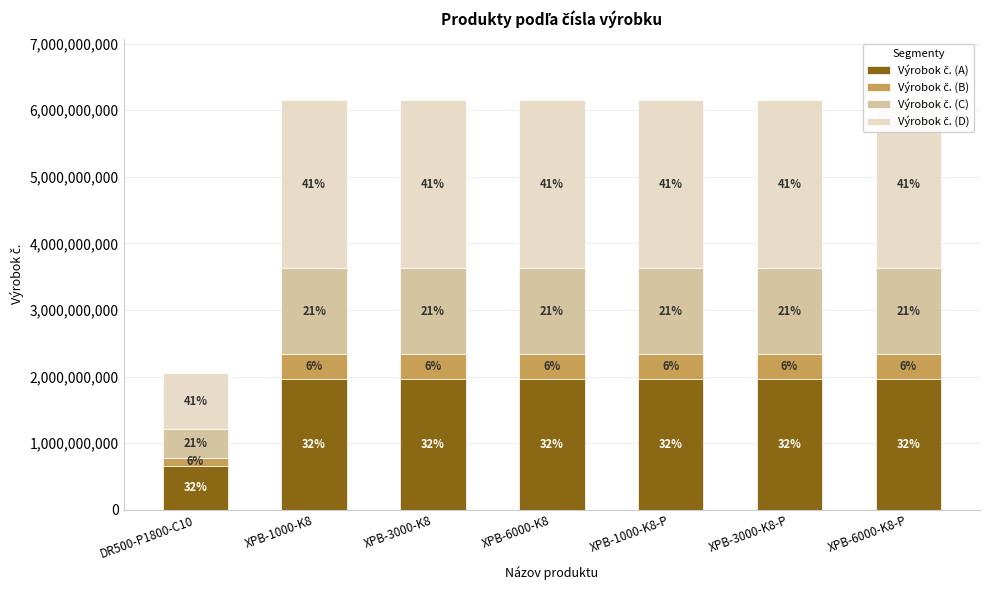

What is the maximum value shown in the chart?

2522223002.2